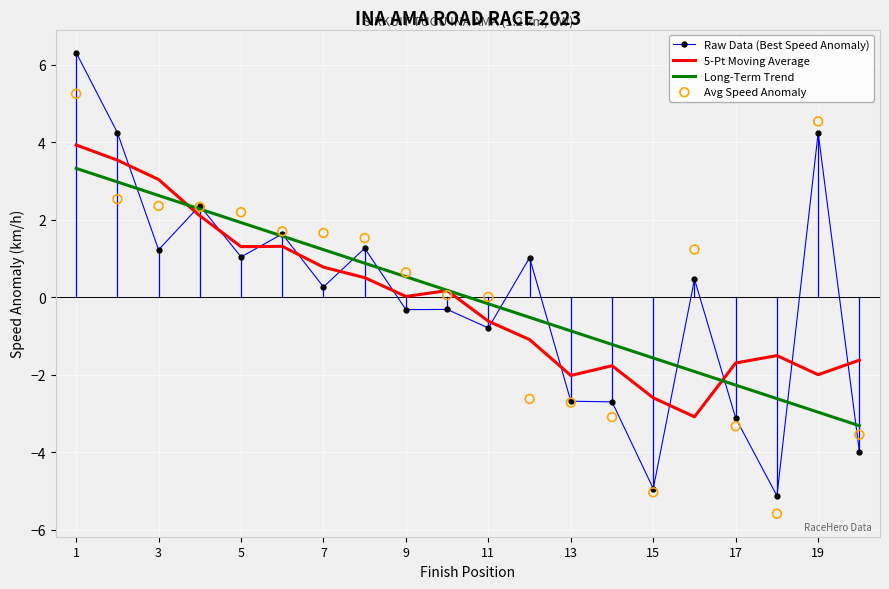

Which series has the widest spread of Y values?

Raw Data (Best Speed Anomaly)